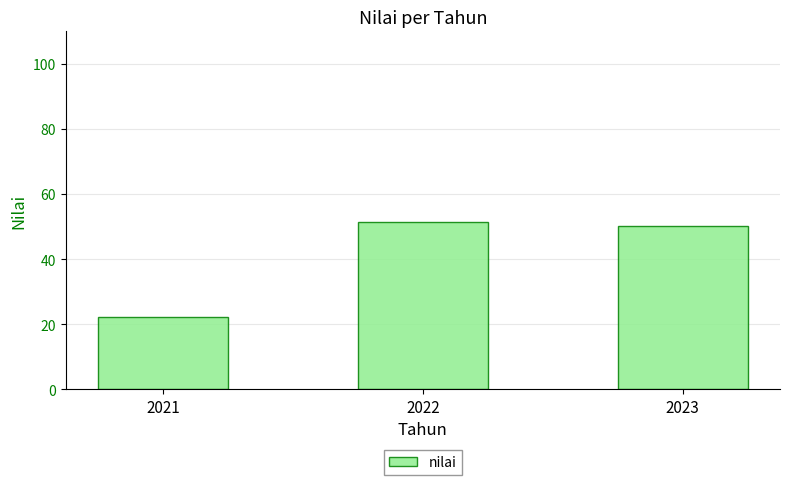

At which category does the chart reach its minimum across all series?

2021